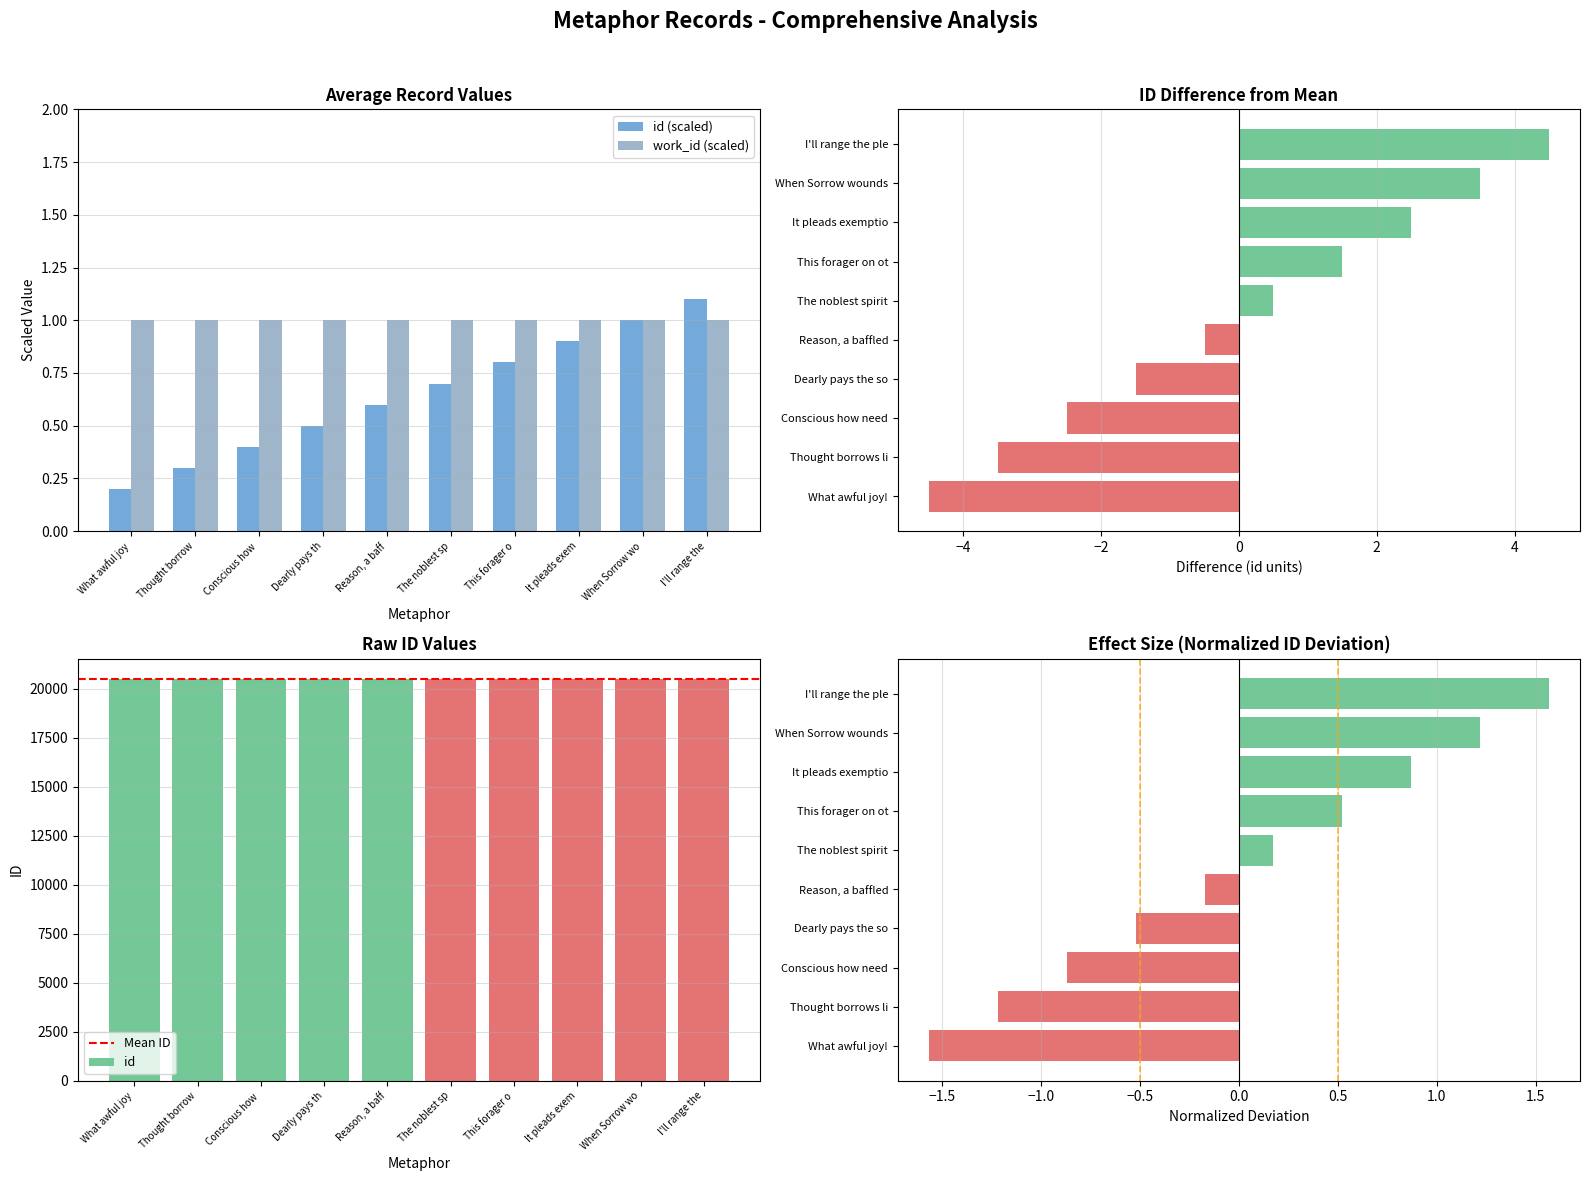

What is the value of the 10th bar from the left?

1.1